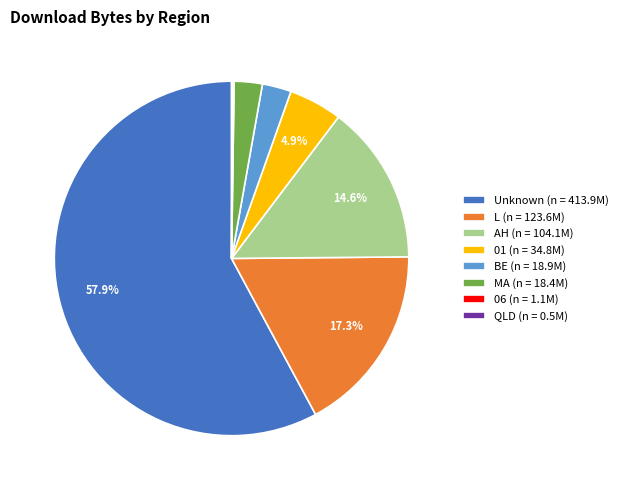

Between BE (n = 18.9M) and 01 (n = 34.8M), which is larger?

01 (n = 34.8M)